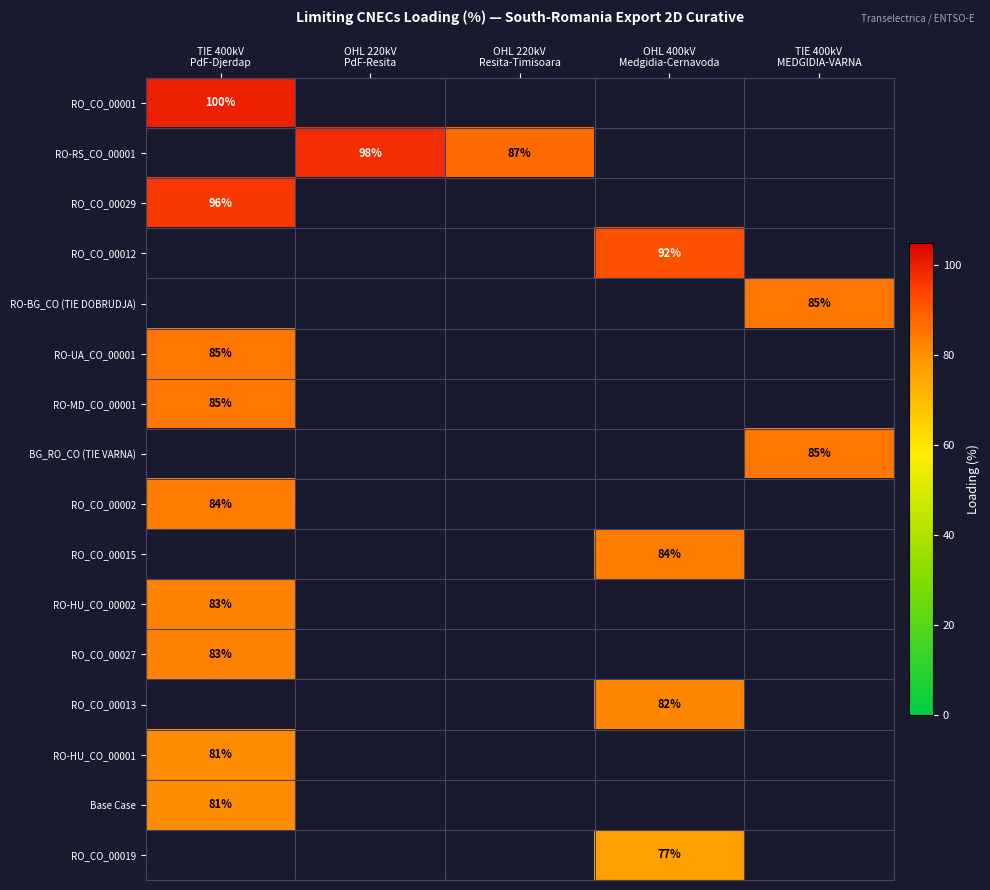

At how many categories does at least one series exceed 80?

5